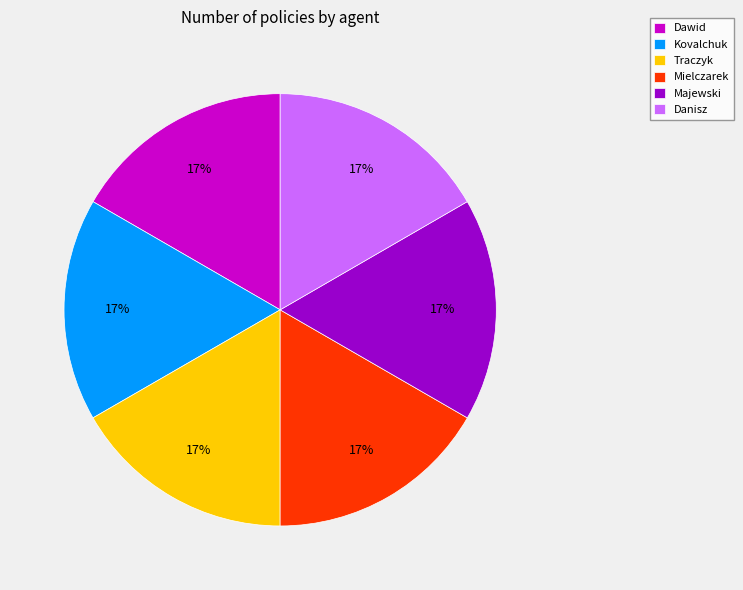

What percentage is the Majewski slice, to the nearest percent?

17%